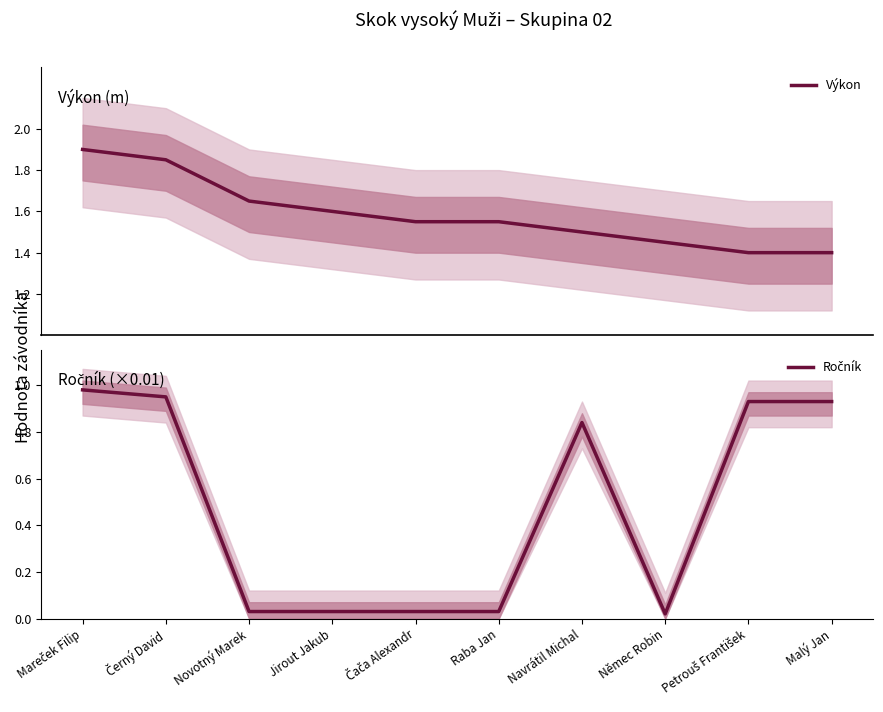

Is it true that Ročník equals 0.6 at Mareček Filip?

False